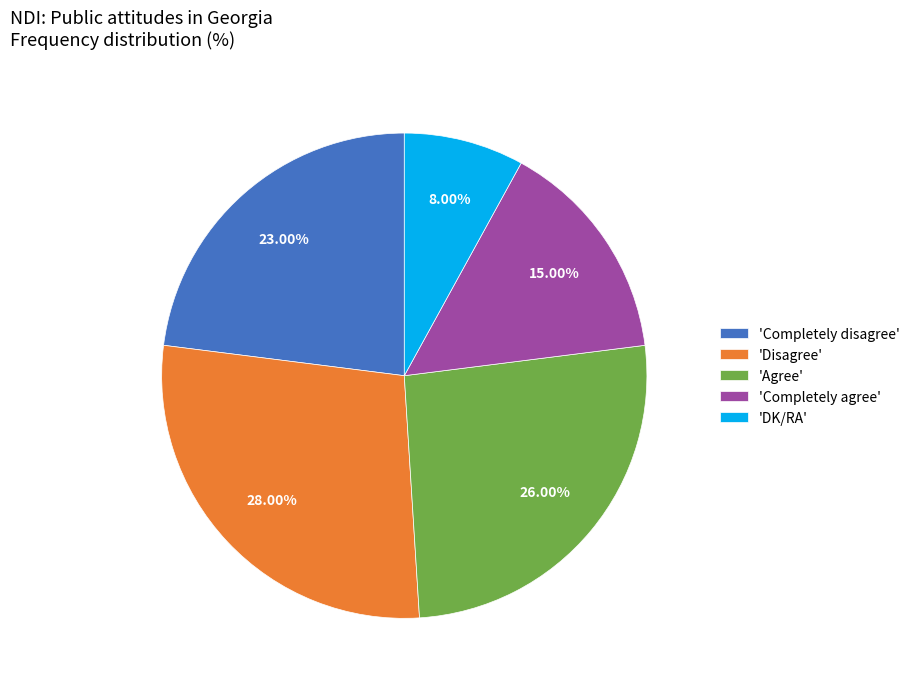

Rank the categories by value from lowest to highest.

'DK/RA', 'Completely agree', 'Completely disagree', 'Agree', 'Disagree'